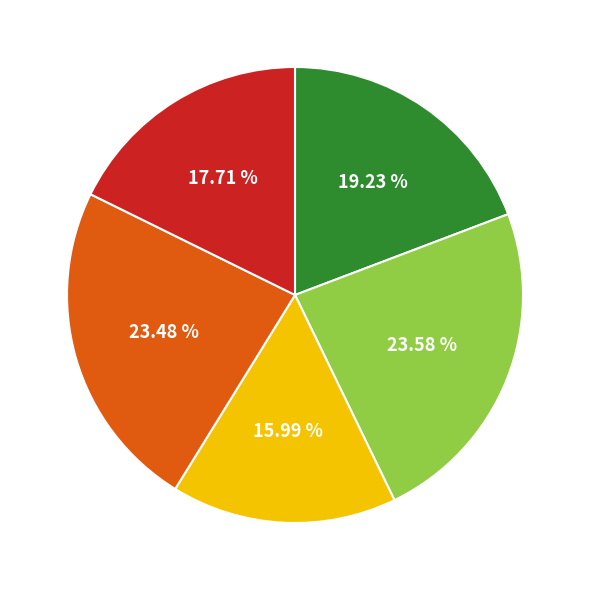

Does any single category account for the majority?

No